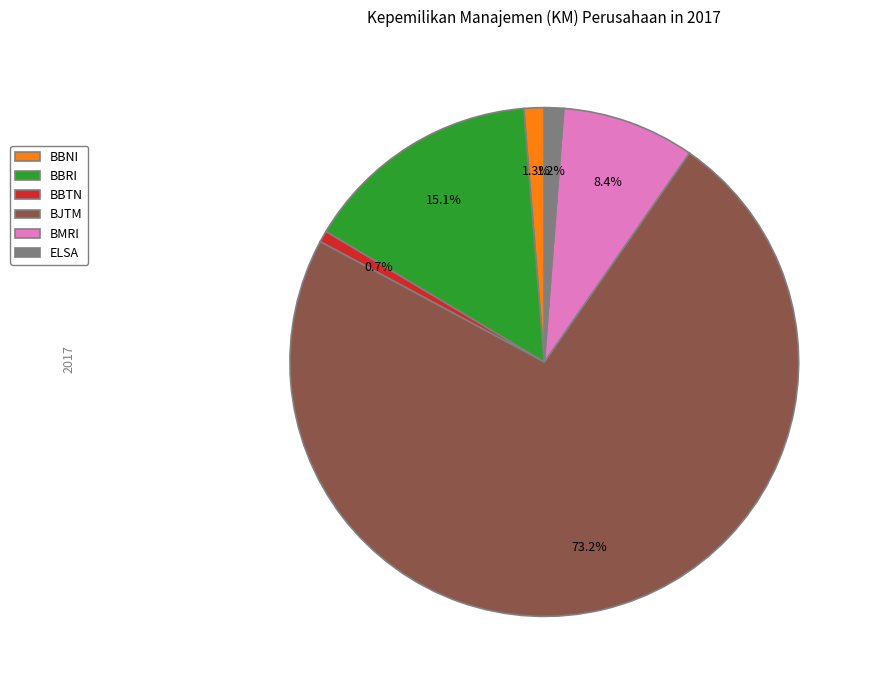

What percentage is NOT represented by BBTN?

99.3%